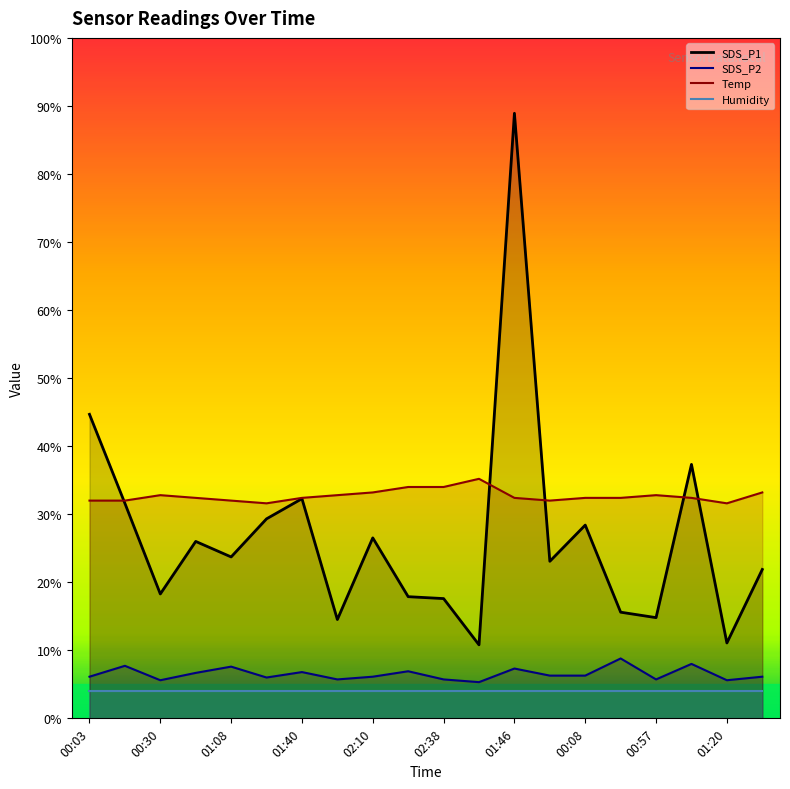

Which series changed the most between 00:03 and 01:46?

SDS_P1